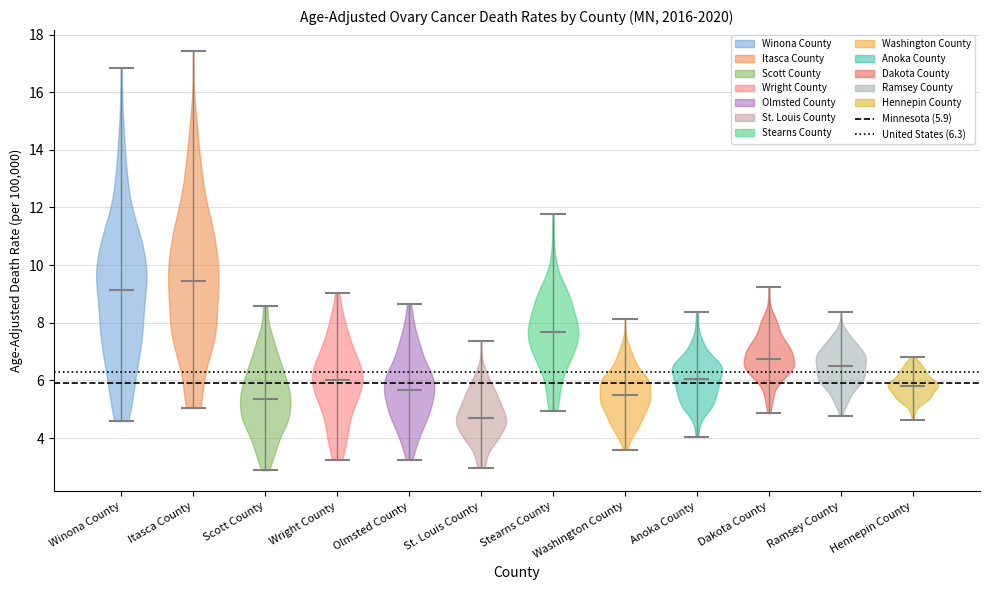

Reading left to right, read every violin against the y-axis: where its median line is, and the lowest and highest points it reaches. The values are not printed on the chart, so give them approximately, as read against the axis.

Winona County: median line 9.2, lowest point 4.6, highest point 16.8
Itasca County: median line 9.4, lowest point 5.0, highest point 17.4
Scott County: median line 5.4, lowest point 2.8, highest point 8.6
Wright County: median line 6.0, lowest point 3.2, highest point 9.0
Olmsted County: median line 5.6, lowest point 3.2, highest point 8.6
St. Louis County: median line 4.8, lowest point 3.0, highest point 7.4
Stearns County: median line 7.6, lowest point 5.0, highest point 11.8
Washington County: median line 5.6, lowest point 3.6, highest point 8.2
Anoka County: median line 6.0, lowest point 4.0, highest point 8.4
Dakota County: median line 6.8, lowest point 4.8, highest point 9.2
Ramsey County: median line 6.4, lowest point 4.8, highest point 8.4
Hennepin County: median line 5.8, lowest point 4.6, highest point 6.8